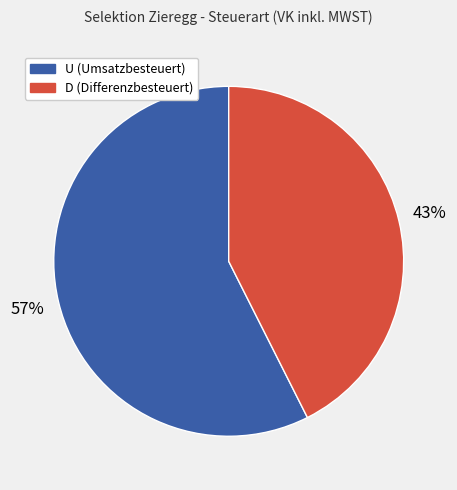

To the nearest percent, what is the average slice percentage?

50%